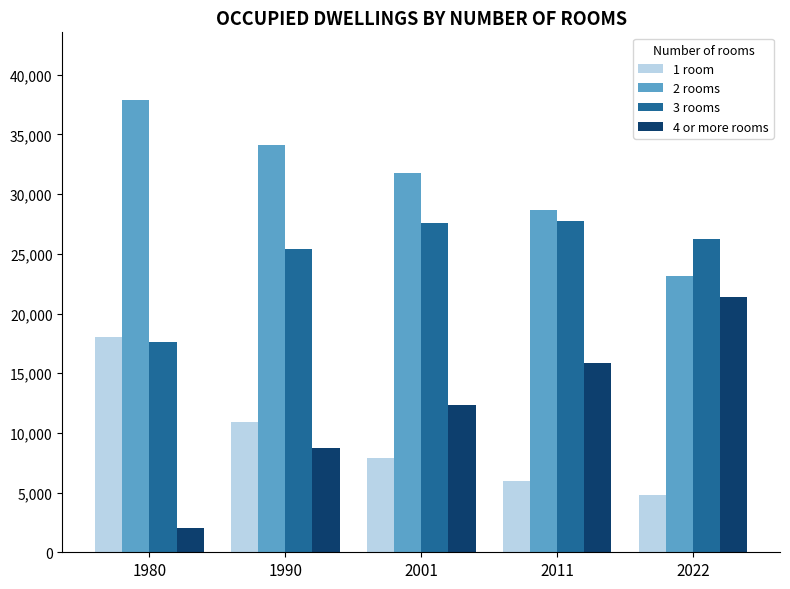

At which label does 4 or more rooms reach its peak?

2022